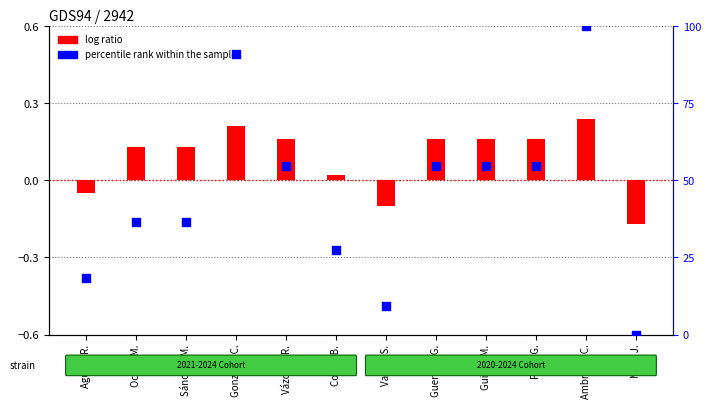

What is the total value across all series at Meza J.?

-0.2